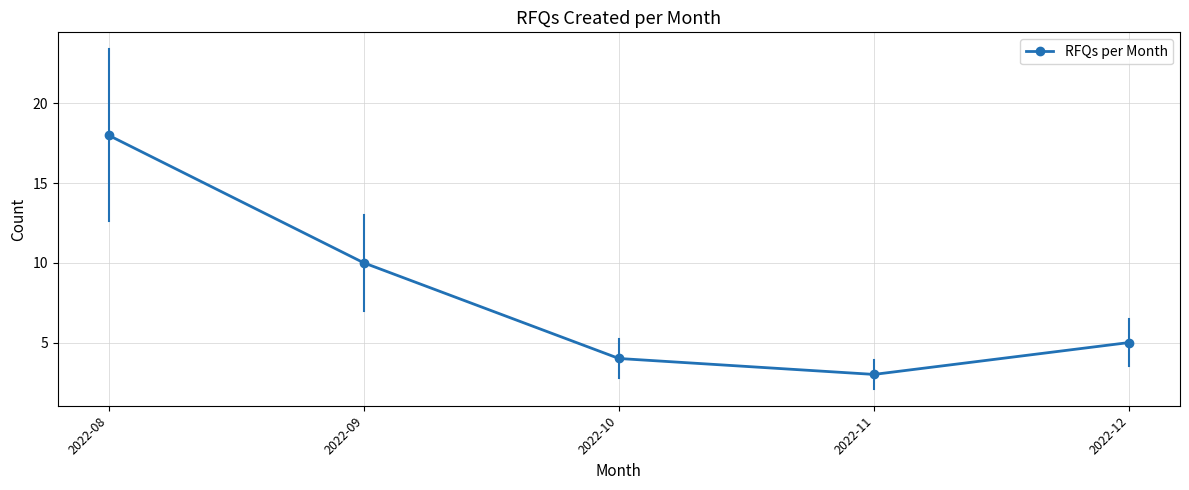

Approximately how many times larger is the value at 2022-10 compared to 2022-11?

1.3